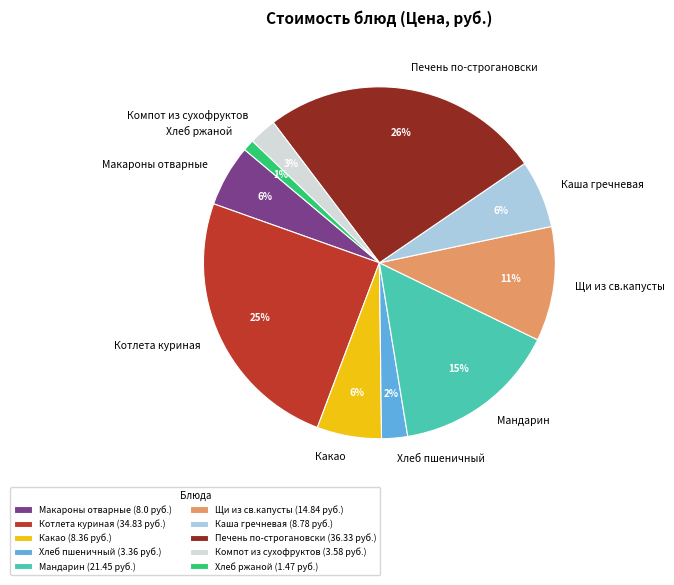

The Компот из сухофруктов slice represents 3% of the pie. True or false?

True